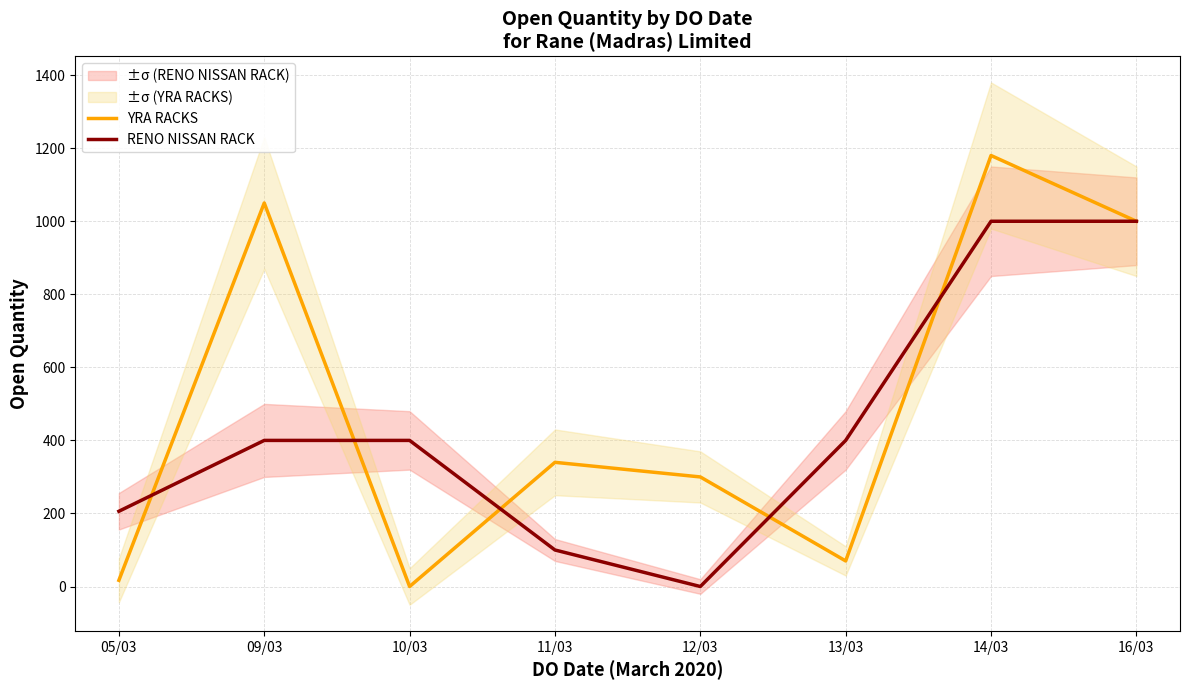

How many values in YRA RACKS are above zero?

7